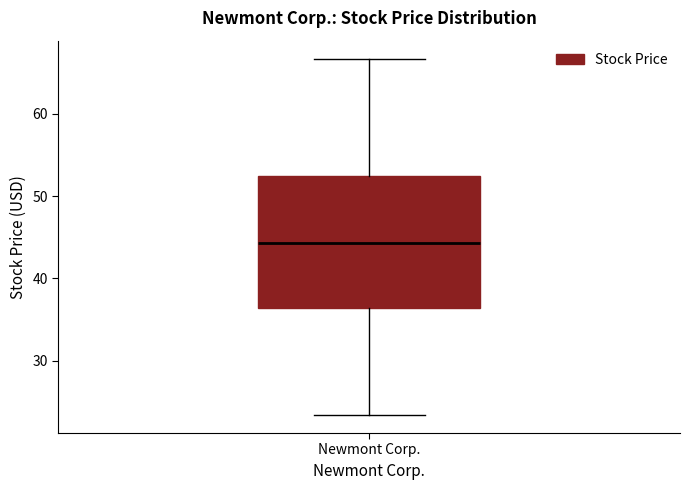

Transcribe this box plot: give where the median line is, the range the box spans, and where the two whiskers end, as read against the y-axis. The values are not printed on the chart, so give them approximately, as read against the axis.

median 44, box 36 to 52, whiskers 23 to 67